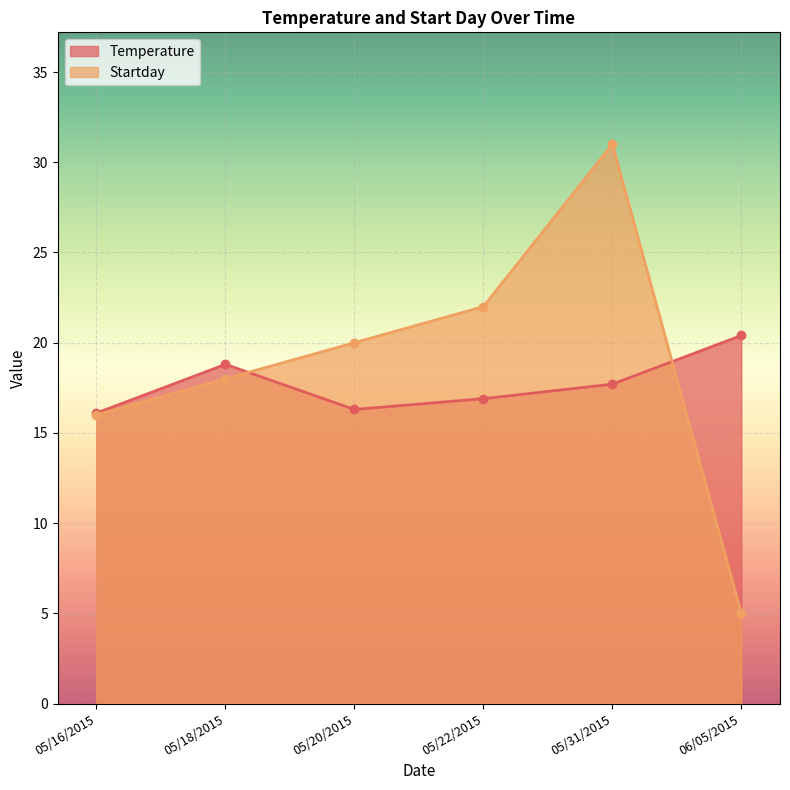

Which category has the lowest value in the Temperature series?

05/16/2015